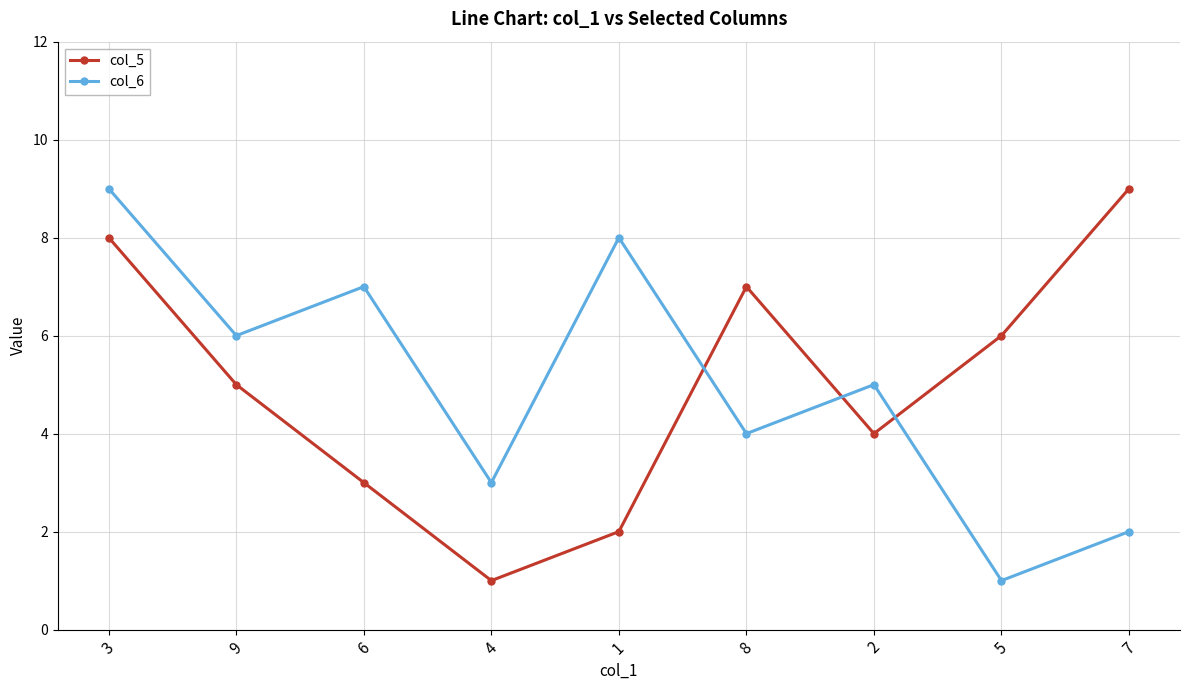

Reading left to right, transcribe all the data shown in this chart.

col_5: 3=8	9=5	6=3	4=1	1=2	8=7	2=4	5=6	7=9
col_6: 3=9	9=6	6=7	4=3	1=8	8=4	2=5	5=1	7=2